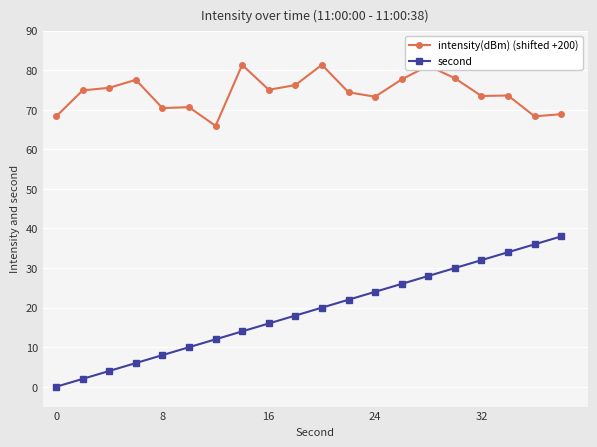

Which series has the largest total across all categories?

intensity(dBm) (shifted +200)